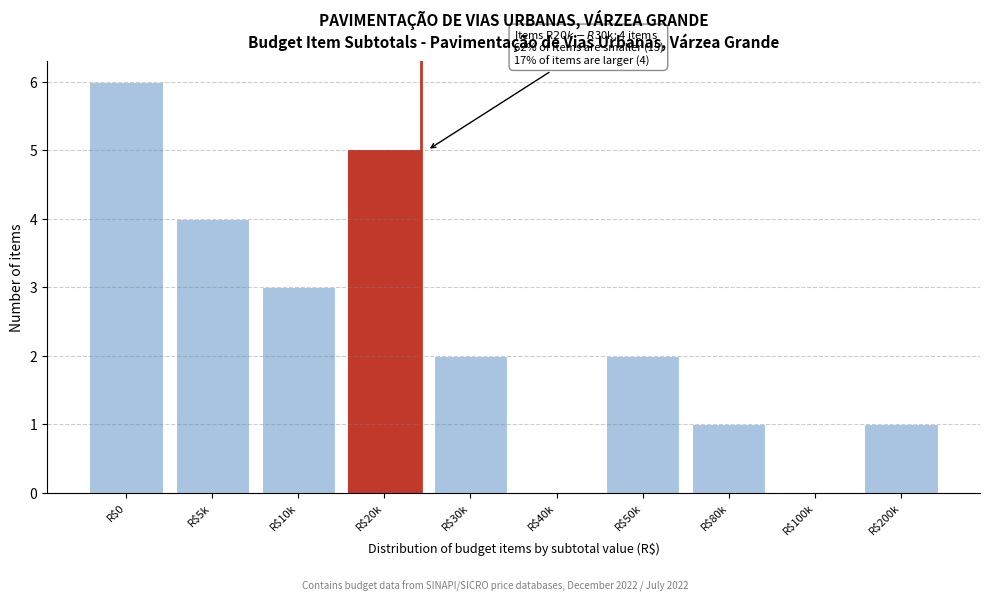

Which label corresponds to the largest value in the chart?

R$0